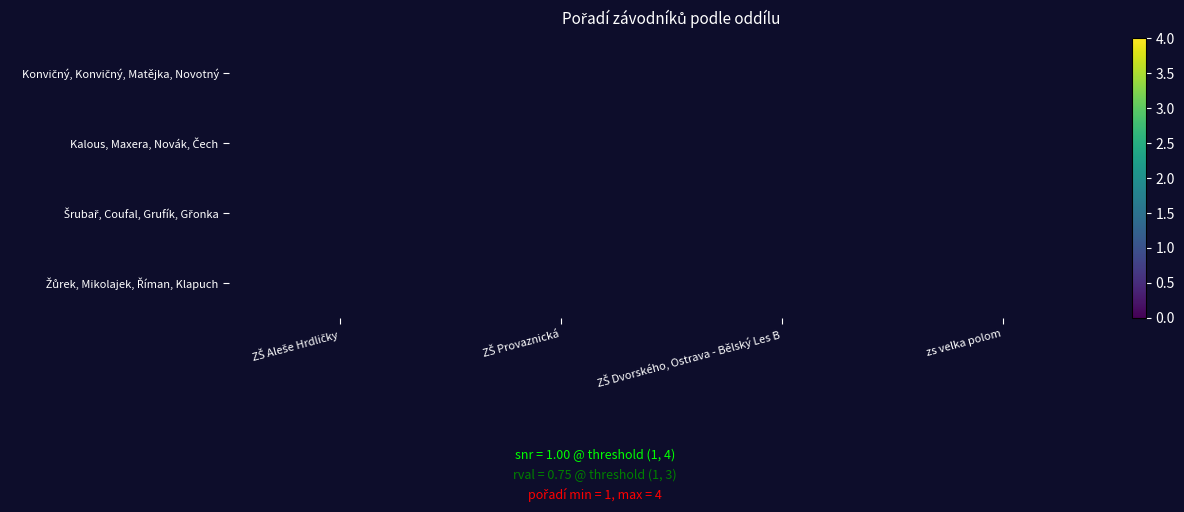

Which category has the lowest value across all series?

ZŠ Aleše Hrdličky